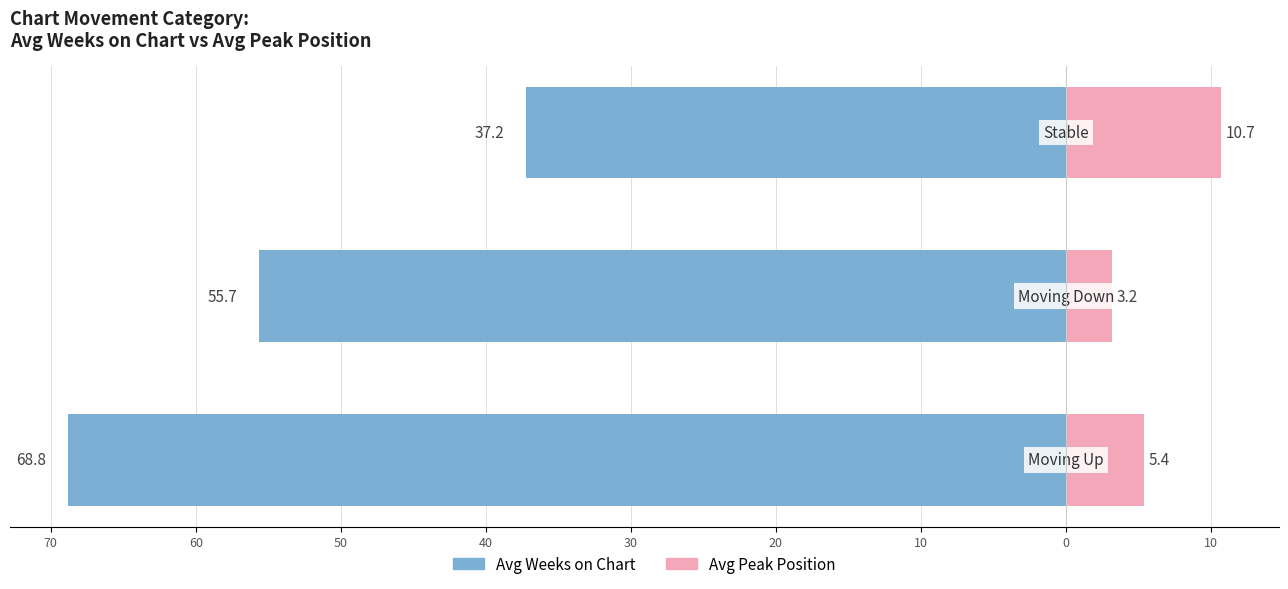

What is the value of the Avg Peak Position bar at the 2nd from the left?

3.2